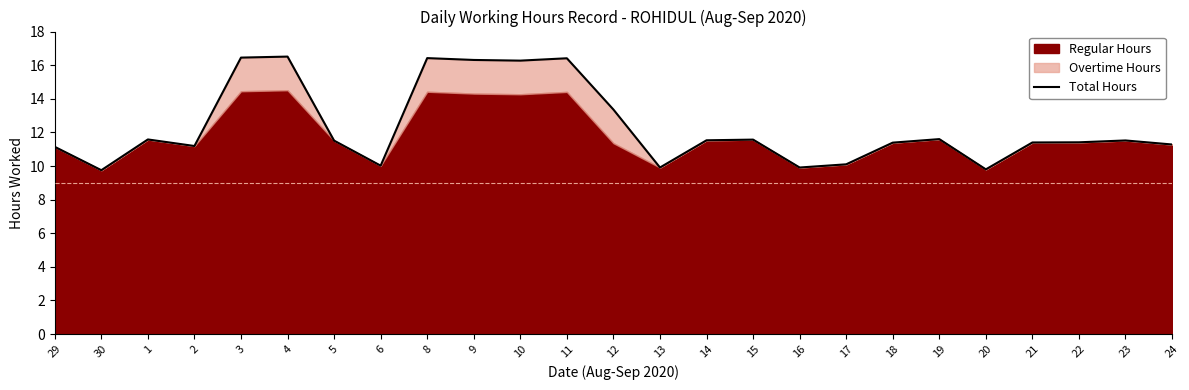

Count the number of categories in the chart.

25